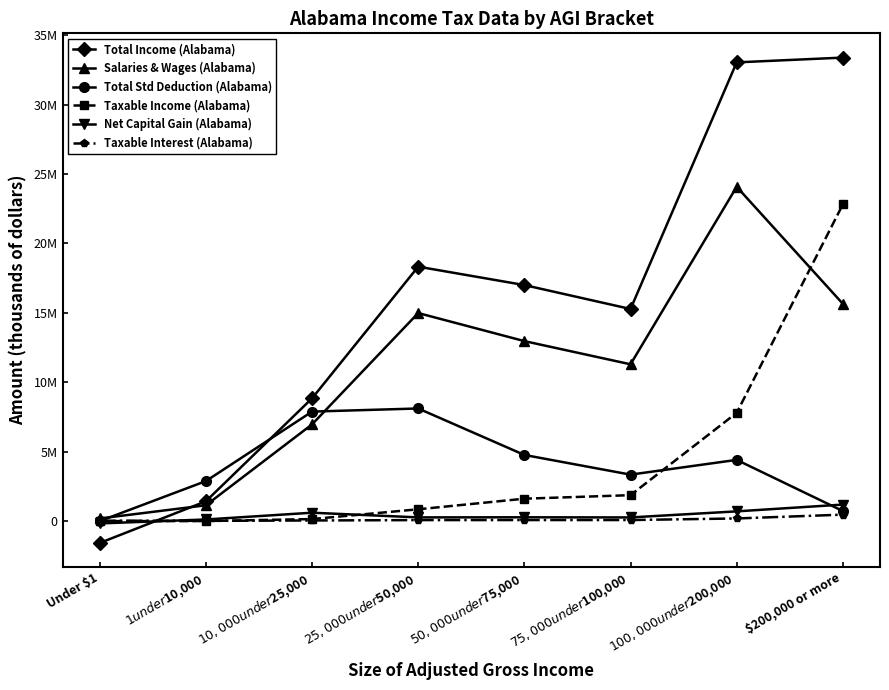

What is the difference between the highest and lowest values at $50,000 under $75,000?

16921432